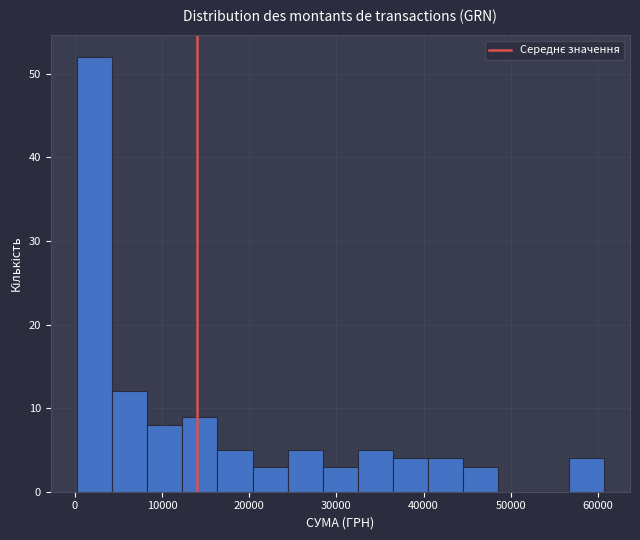

What is the height of the bar covering 57000 to 61000 on the x-axis? Neither the bar edges nor the heights are printed on the chart, so give them approximately, as read against the axes.

4